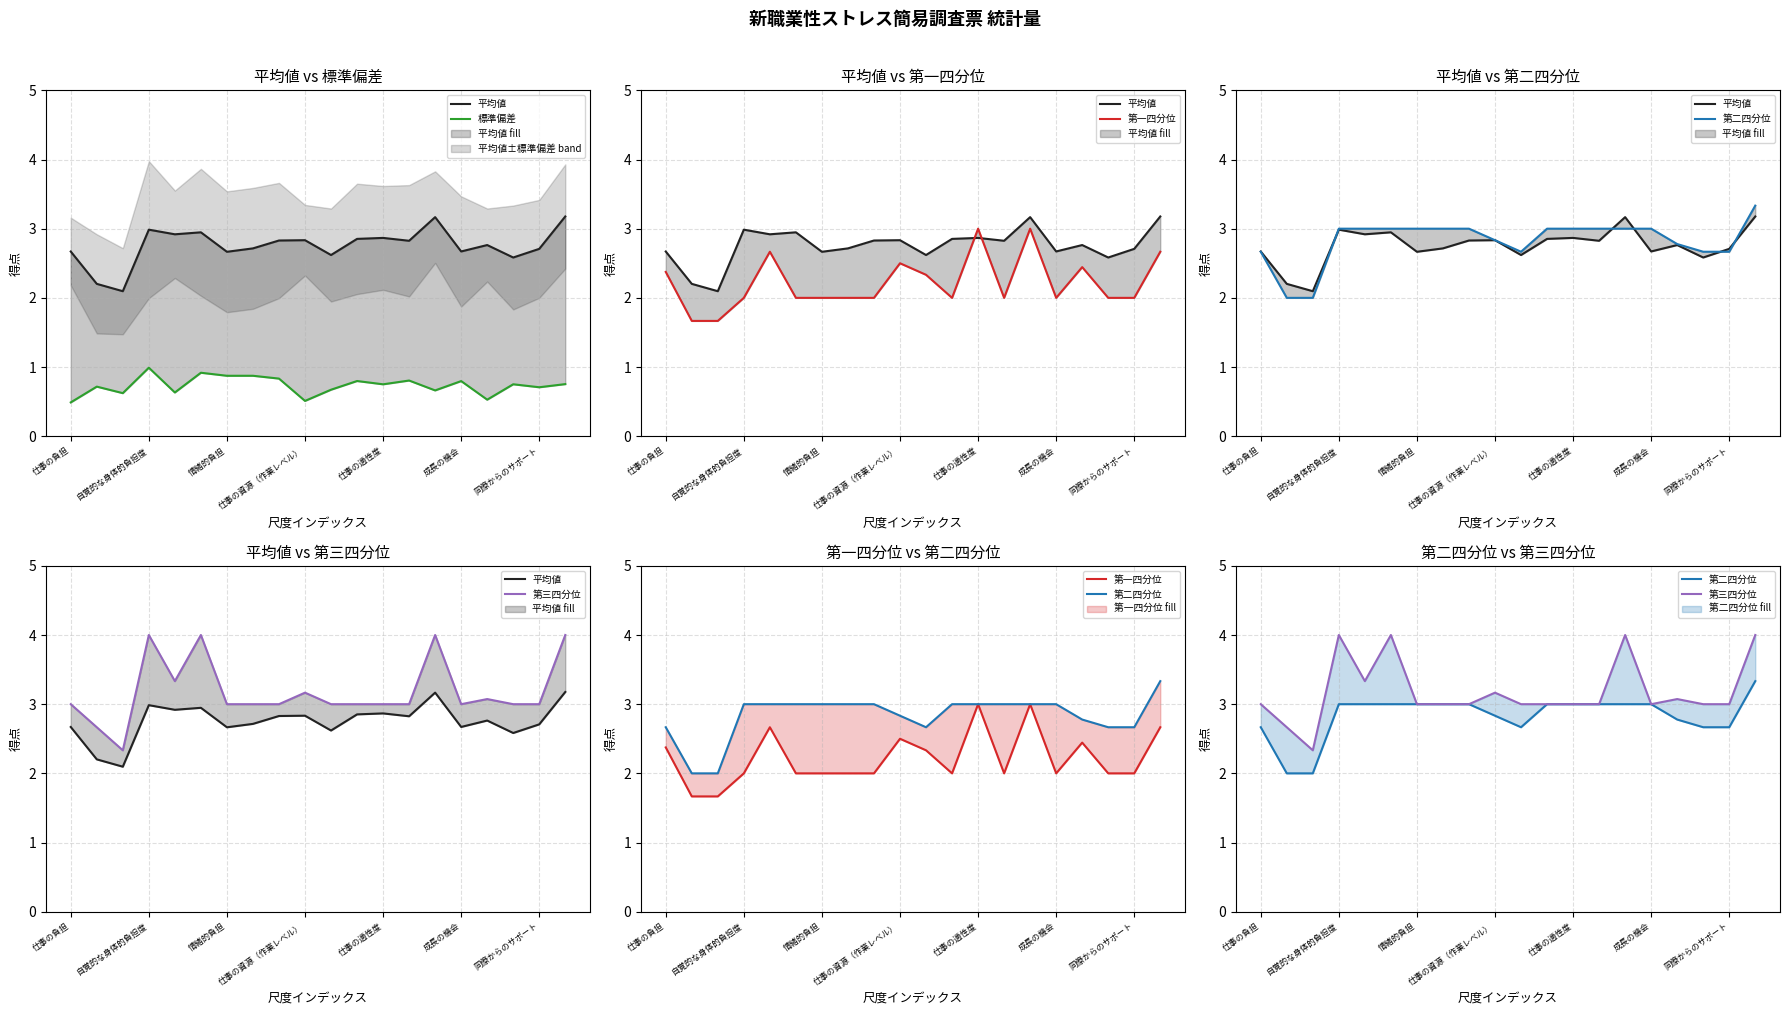

What is the difference between the highest and lowest values at 16?

2.5